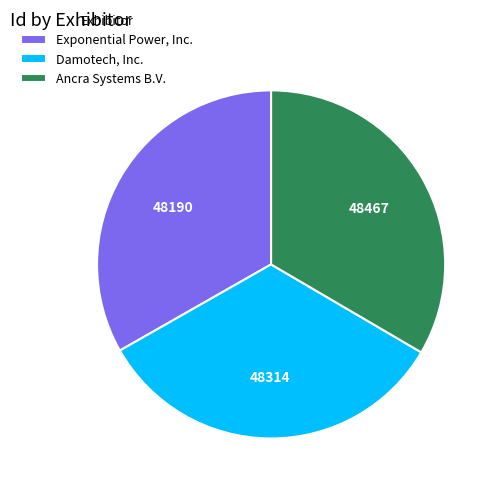

Is the sum of Exponential Power, Inc. and Ancra Systems B.V. greater than half?

Yes